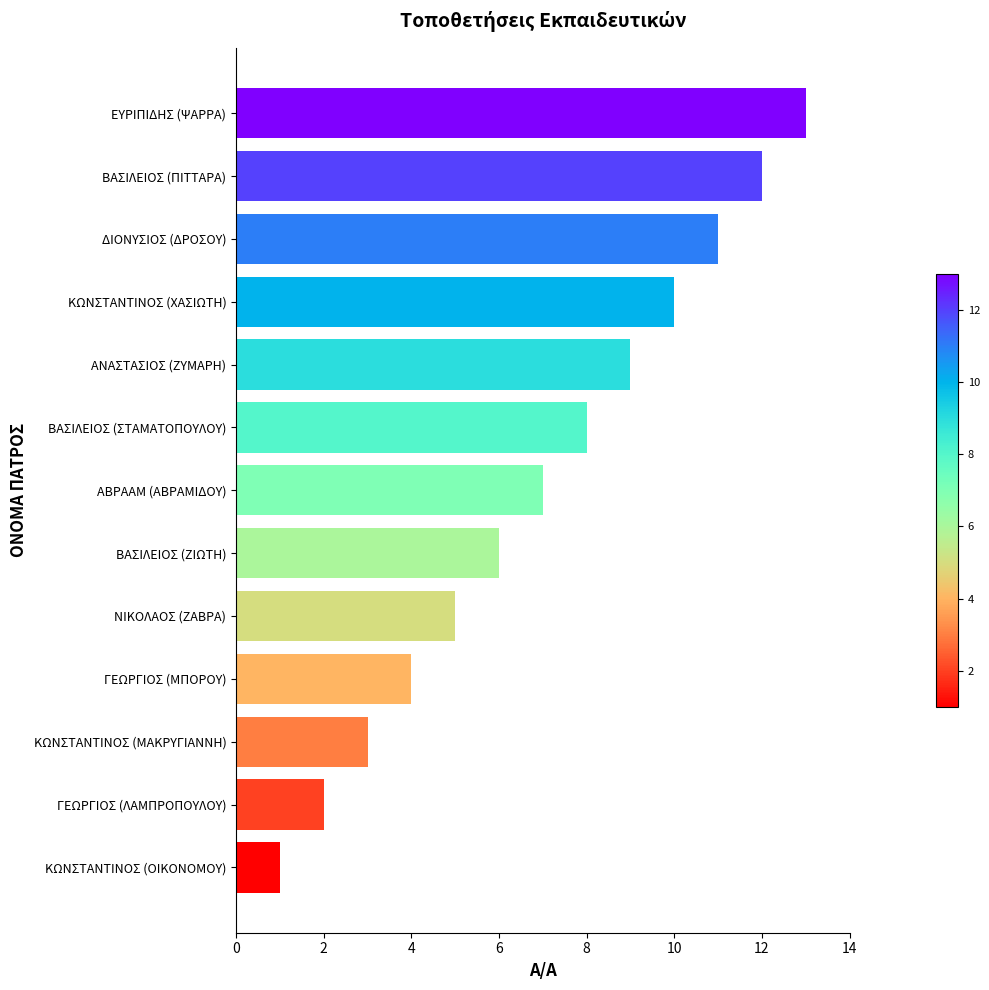

What is the sum of the values at ΓΕΩΡΓΙΟΣ (ΛΑΜΠΡΟΠΟΥΛΟΥ) and ΒΑΣΙΛΕΙΟΣ (ΣΤΑΜΑΤΟΠΟΥΛΟΥ)?

10